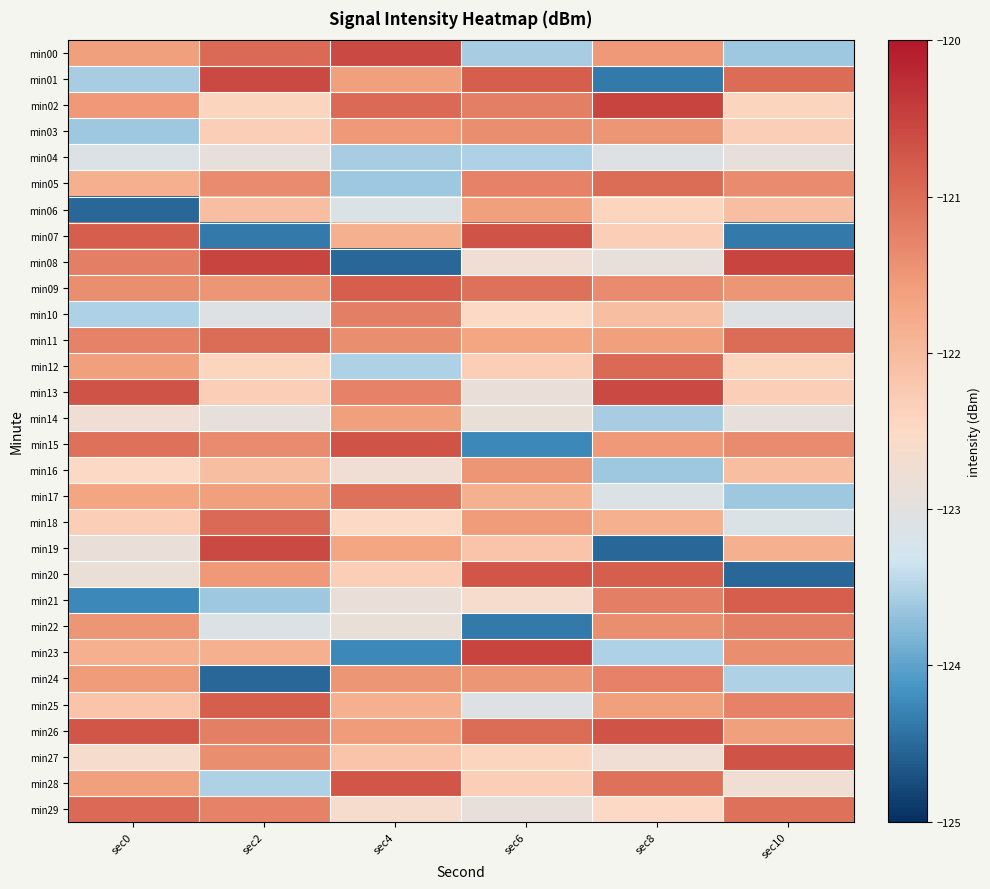

Which series has the largest total across all categories?

min26